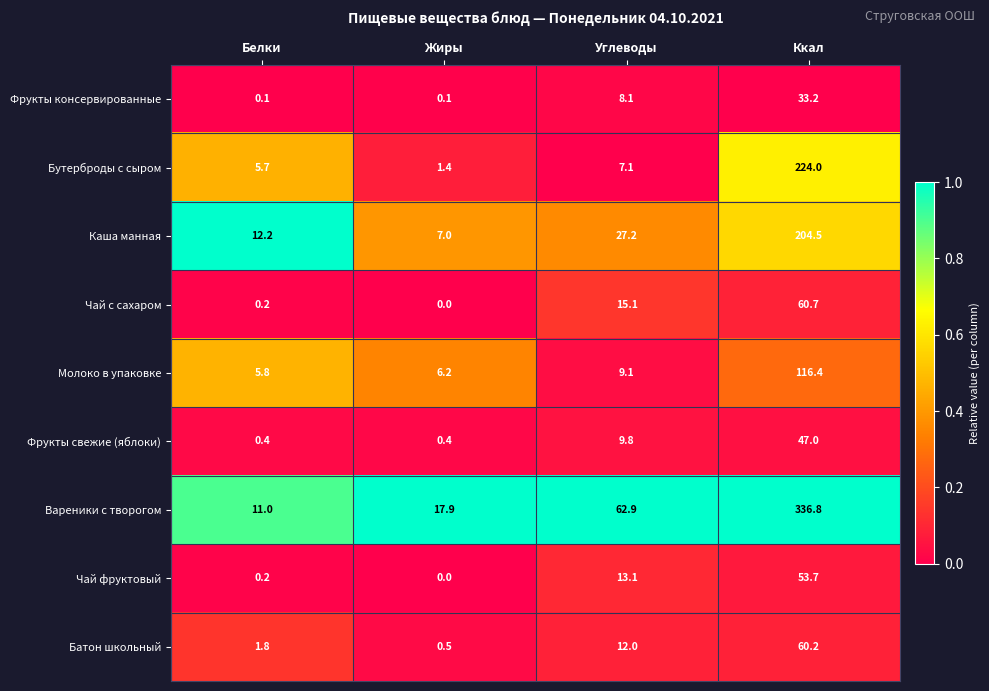

Rank the series by their maximum value, from highest to lowest.

Вареники с творогом, Бутерброды с сыром, Каша манная, Молоко в упаковке, Чай с сахаром, Батон школьный, Чай фруктовый, Фрукты свежие (яблоки), Фрукты консервированные